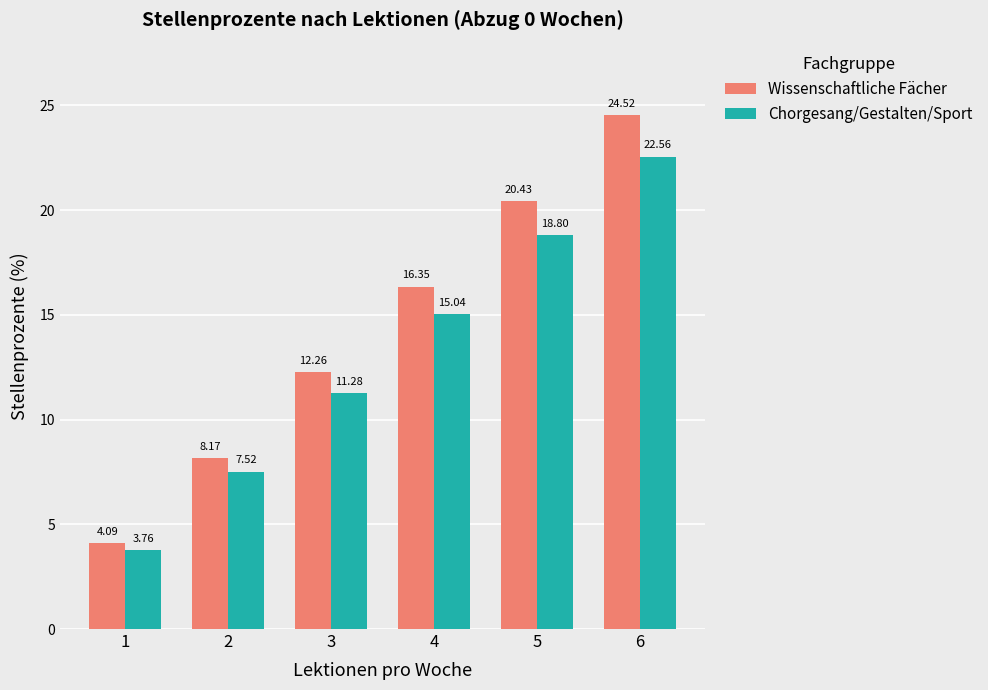

What is the spread (max minus min) of values at 4?

1.3